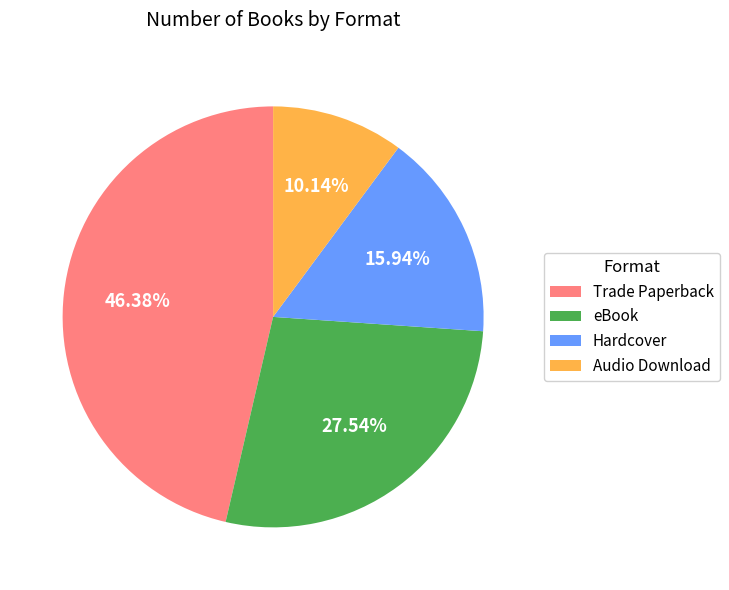

What is the ratio of the value at Hardcover to the value at Audio Download?

1.6